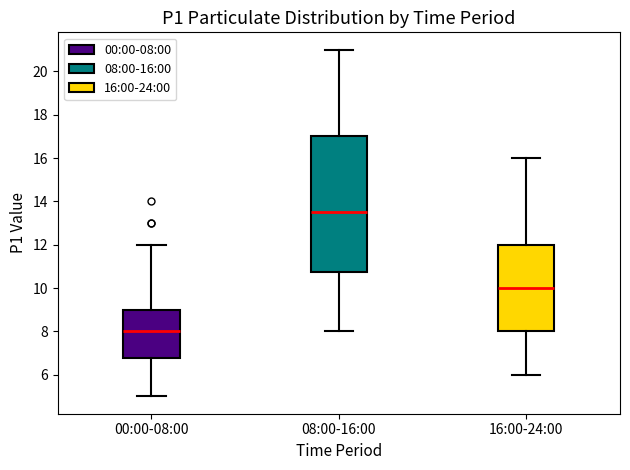

Reading left to right, transcribe this box plot: for each box, give where its median line is, the range the box spans, and where its two whiskers end, as read against the y-axis. The values are not printed on the chart, so give them approximately, as read against the axis.

00:00-08:00: median 8.0, box 6.8 to 9.0, whiskers 5.0 to 12.0
08:00-16:00: median 13.6, box 10.8 to 17.0, whiskers 8.0 to 21.0
16:00-24:00: median 10.0, box 8.0 to 12.0, whiskers 6.0 to 16.0